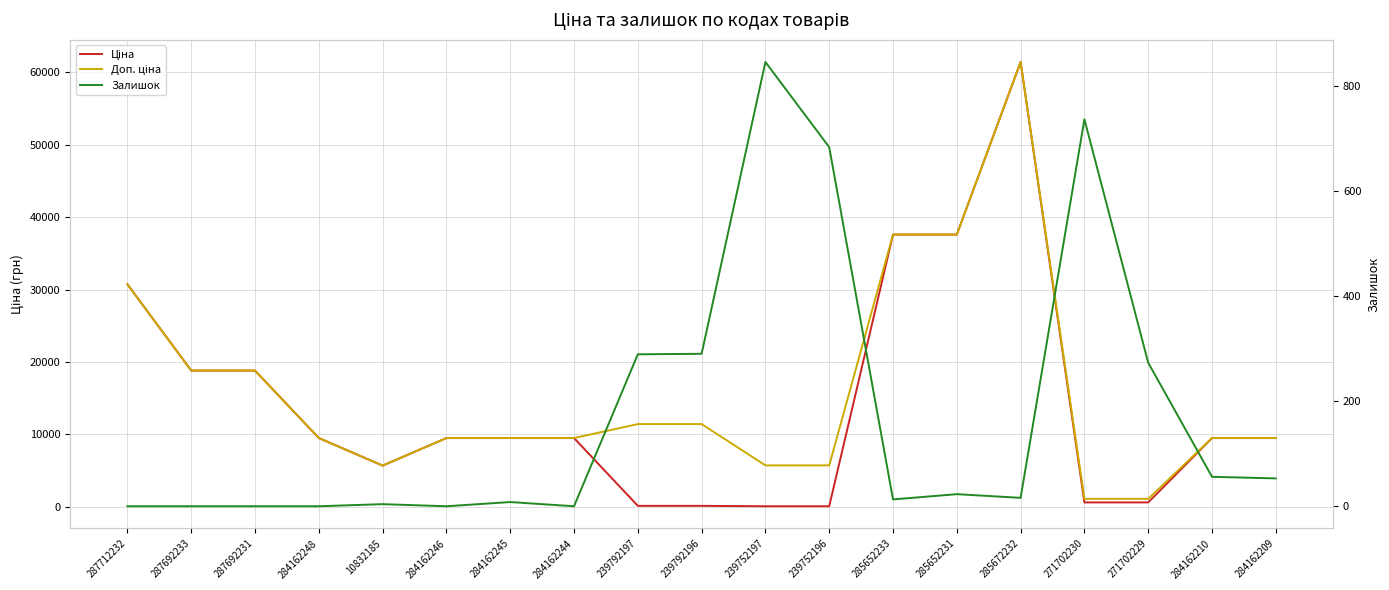

At 284162248, list the series in order from largest to smallest.

Ціна, Доп. ціна, Залишок